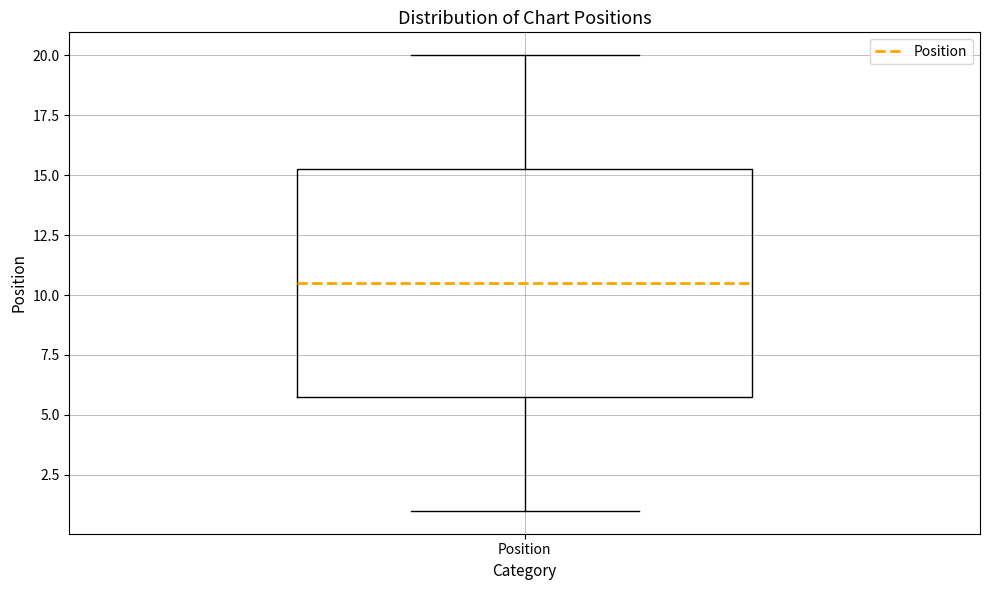

Where does the lower whisker of the box for Position end on the y-axis? The values are not printed on the chart, so give them approximately, as read against the axis.

1.0